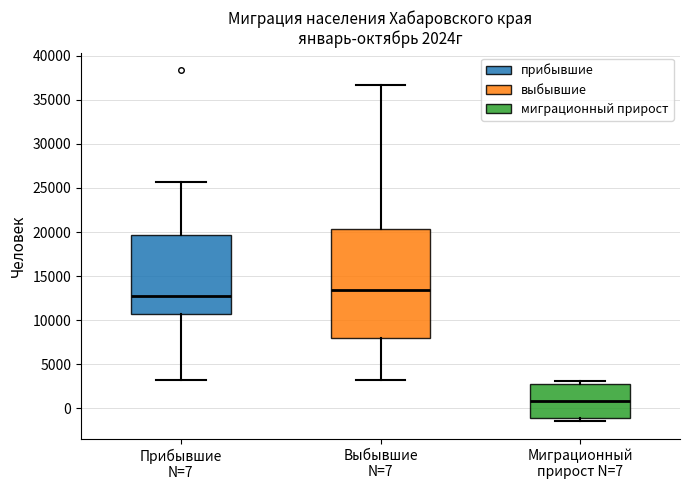

Which box is the tallest, from its lower edge to its upper edge?

Выбывшие N=7